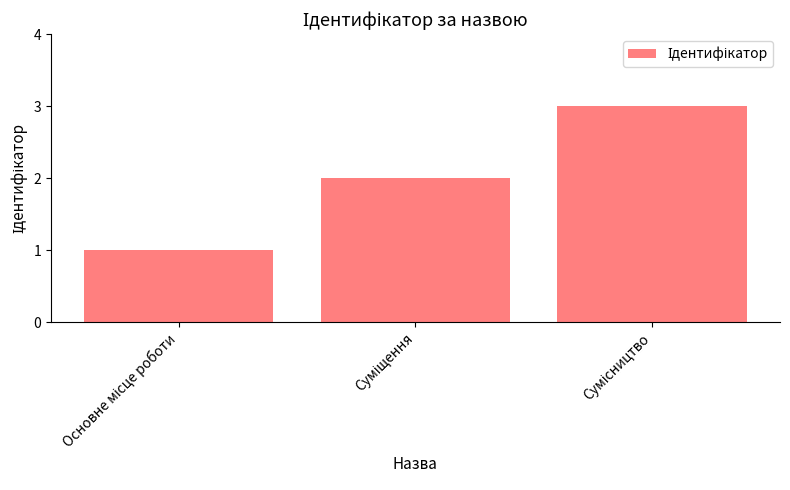

What is the sum of all values?

6